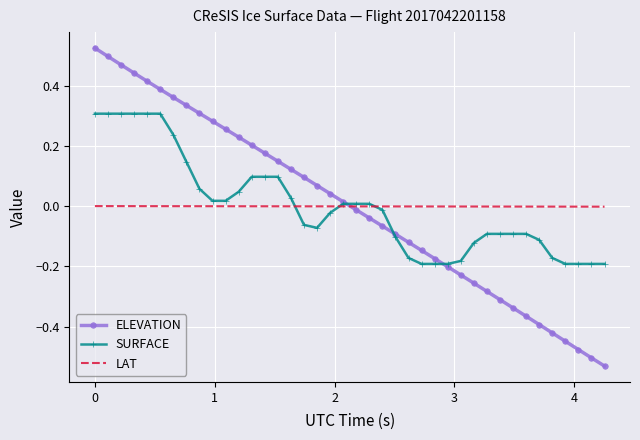

List the series in order of their peak value, highest first.

ELEVATION, SURFACE, LAT